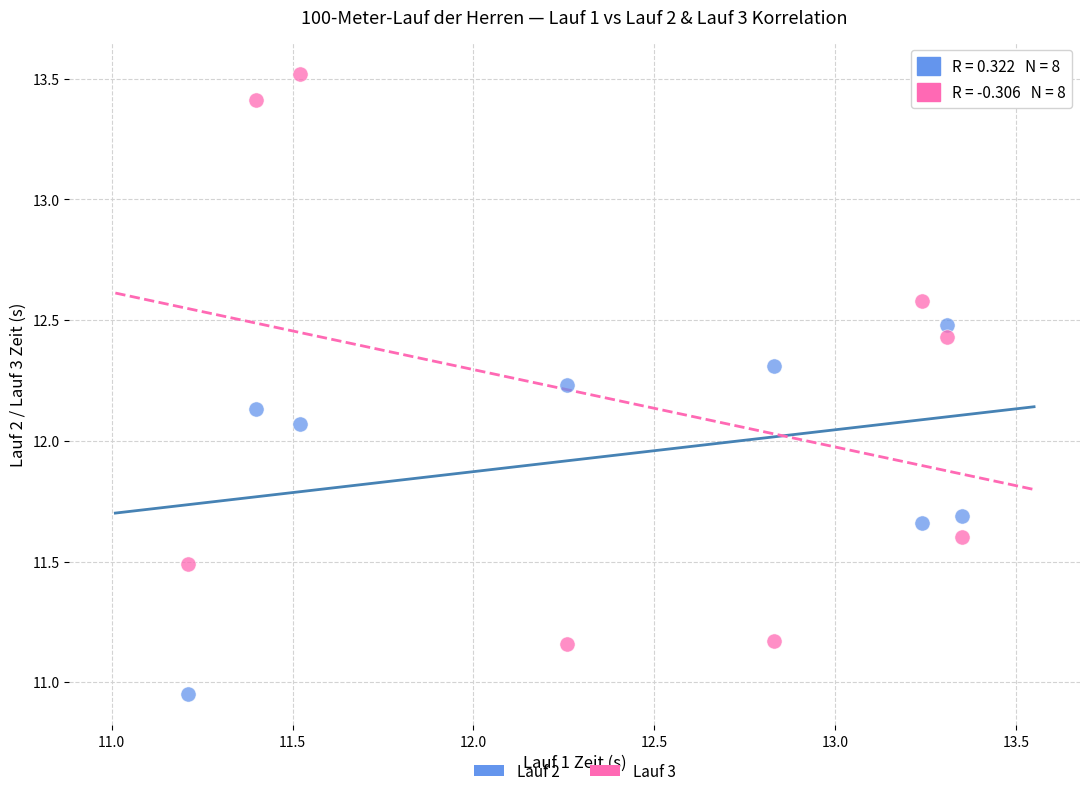

In the Lauf 3 series, what Y value is closest to 12?

11.6